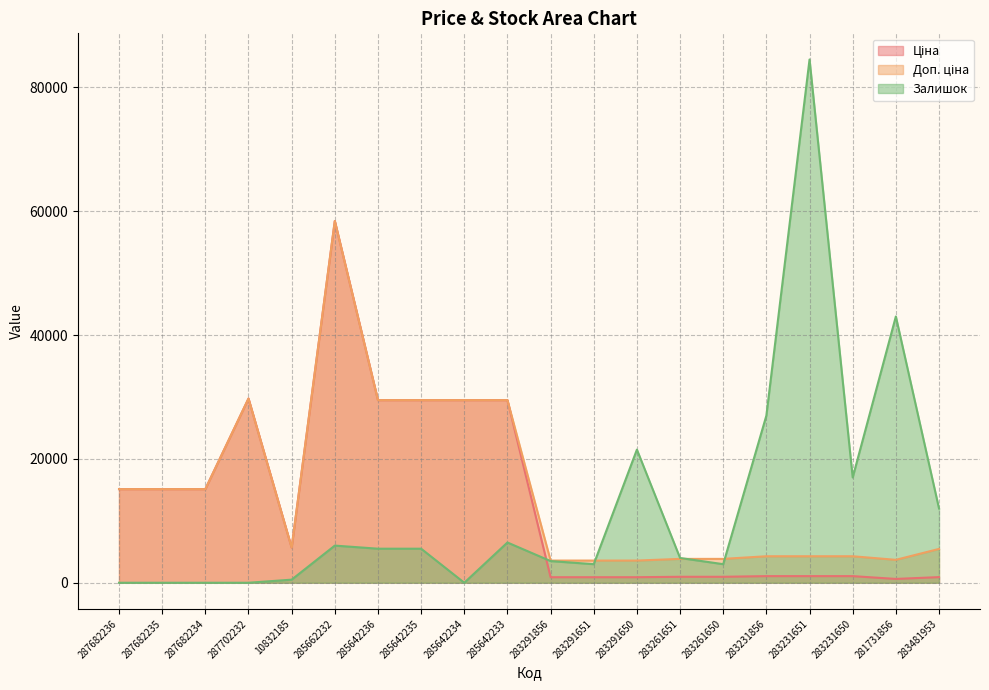

What is the sum of the Доп. ціна values at 283481953 and 10832185?

11136.2